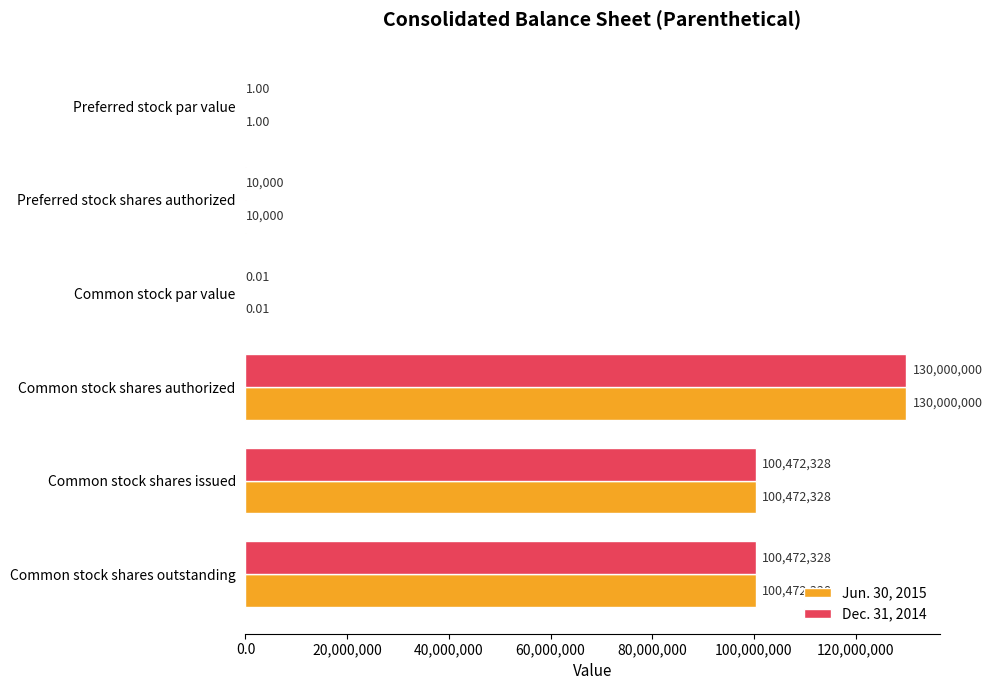

What is the total value across all series at Preferred stock par value?

2.0